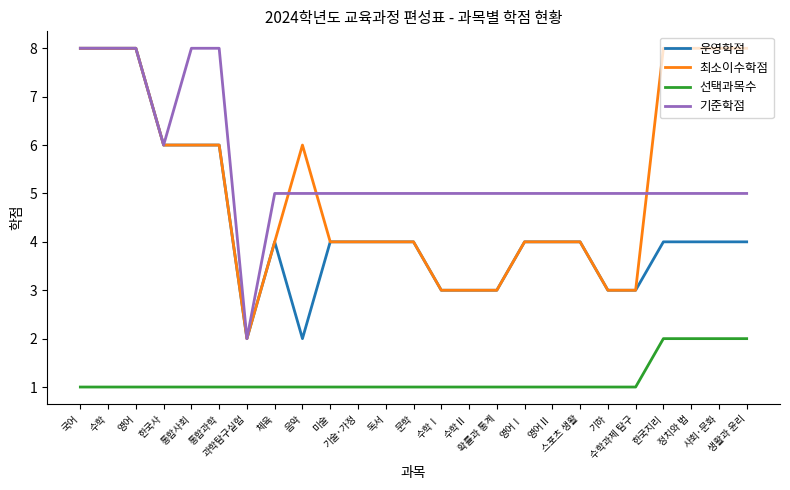

True or false: 최소이수학점 and 선택과목수 intersect in this chart.

False